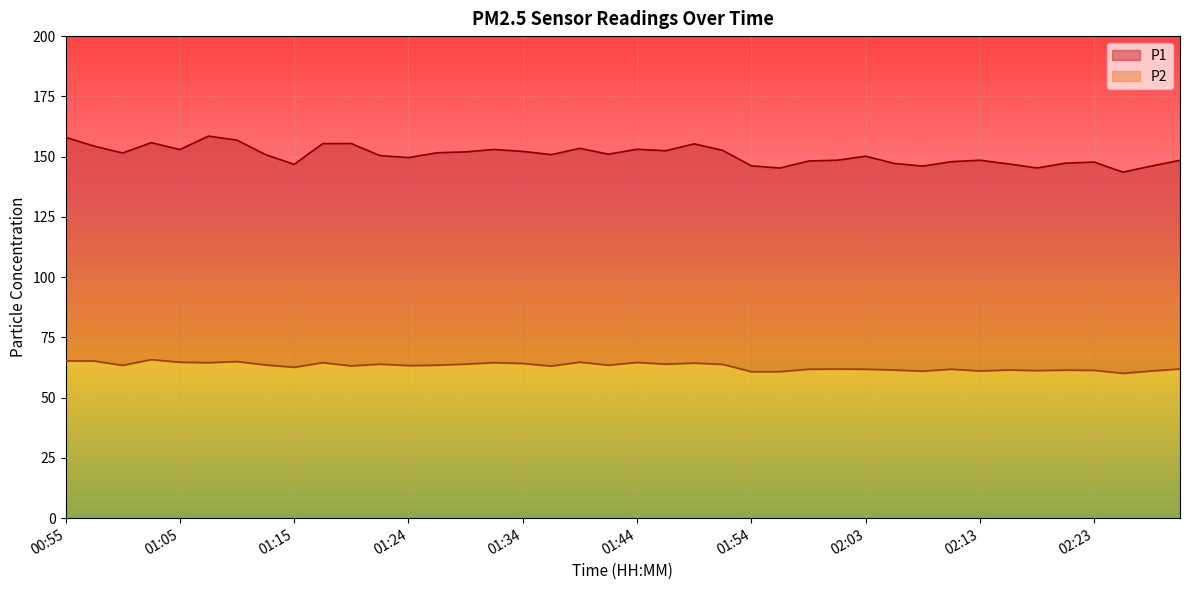

Which category has the highest value across all series?

01:07